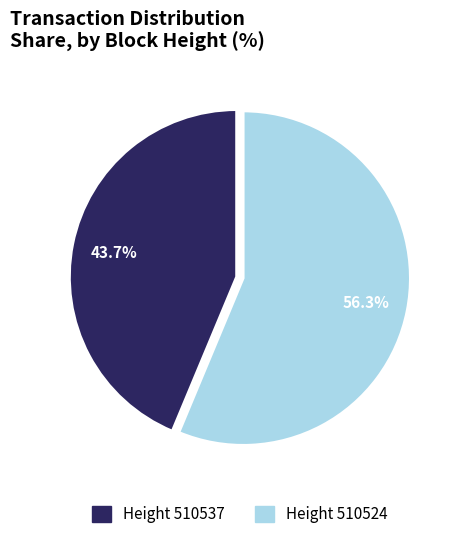

What is the smallest slice in the pie chart?

Height 510537